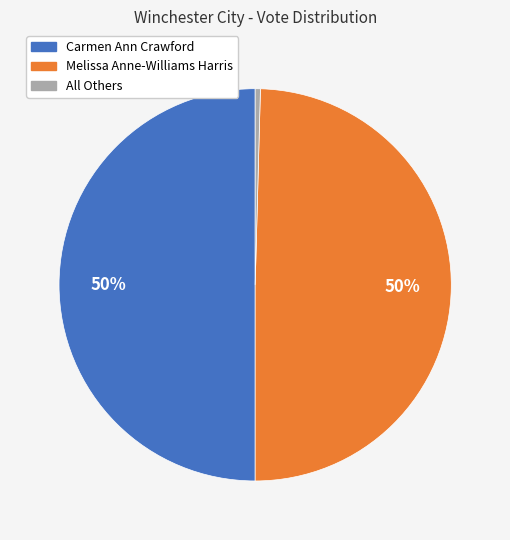

To the nearest percent, what portion does Melissa Anne-Williams Harris represent?

50%